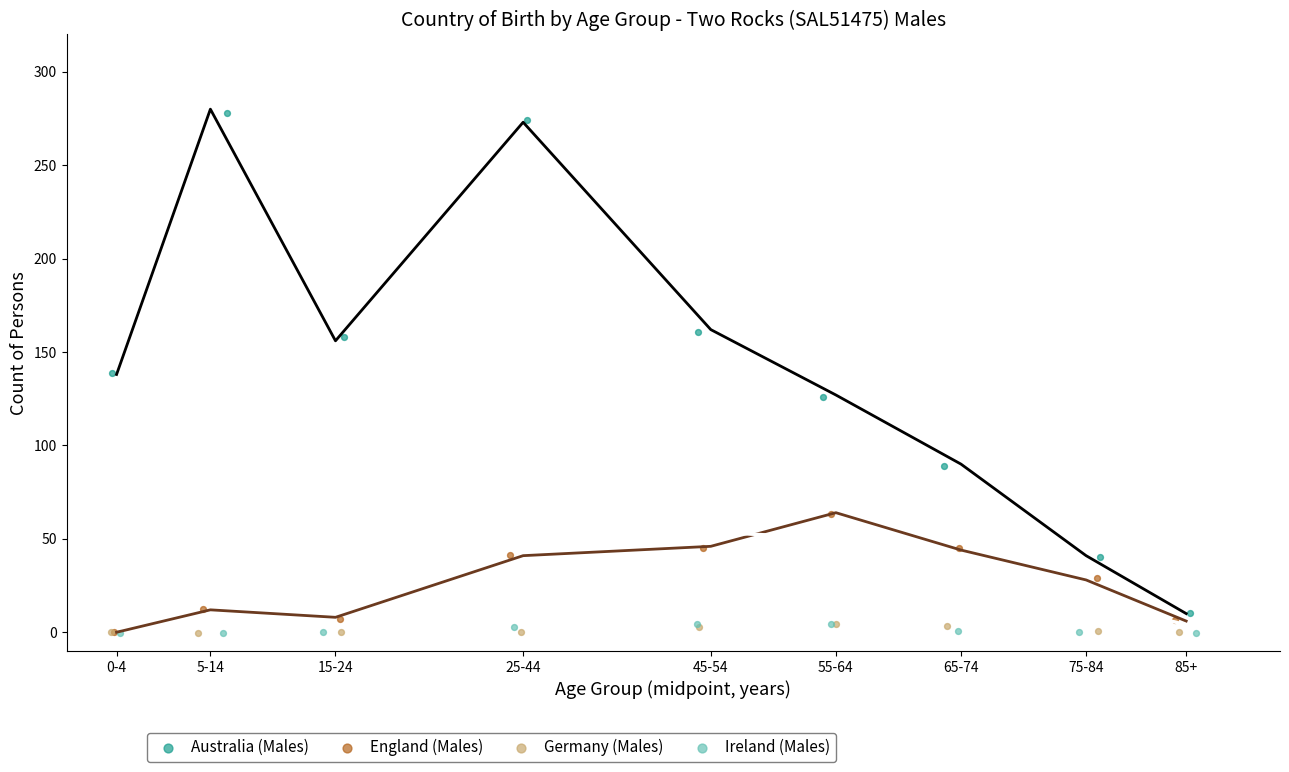

Which series contains the highest Y value?

Australia (Males)